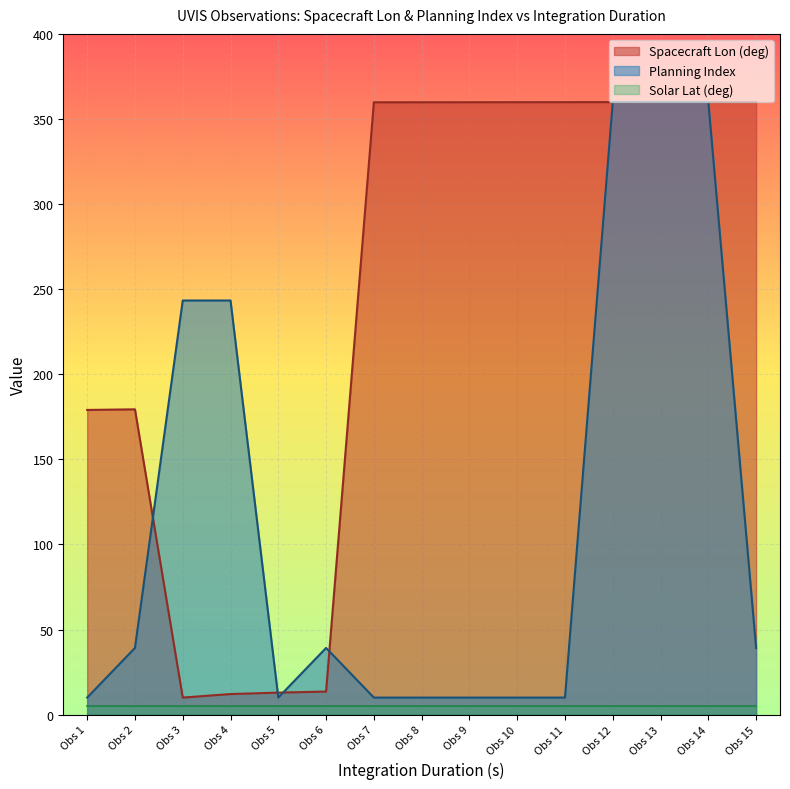

After their last crossing, which series has the higher values: Planning Index or Spacecraft Lon (deg)?

Spacecraft Lon (deg)